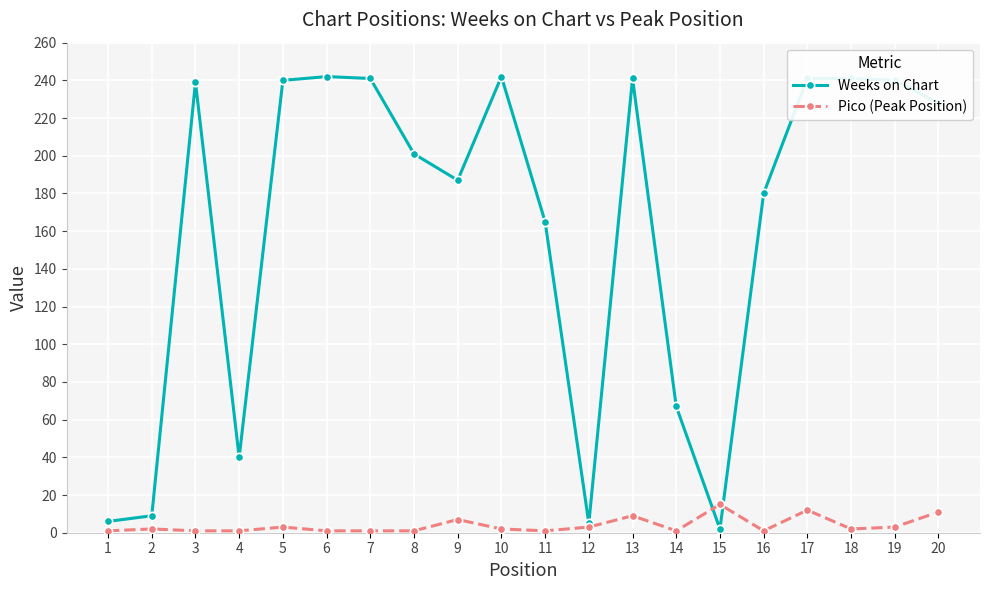

How many lines are shown in the chart?

2